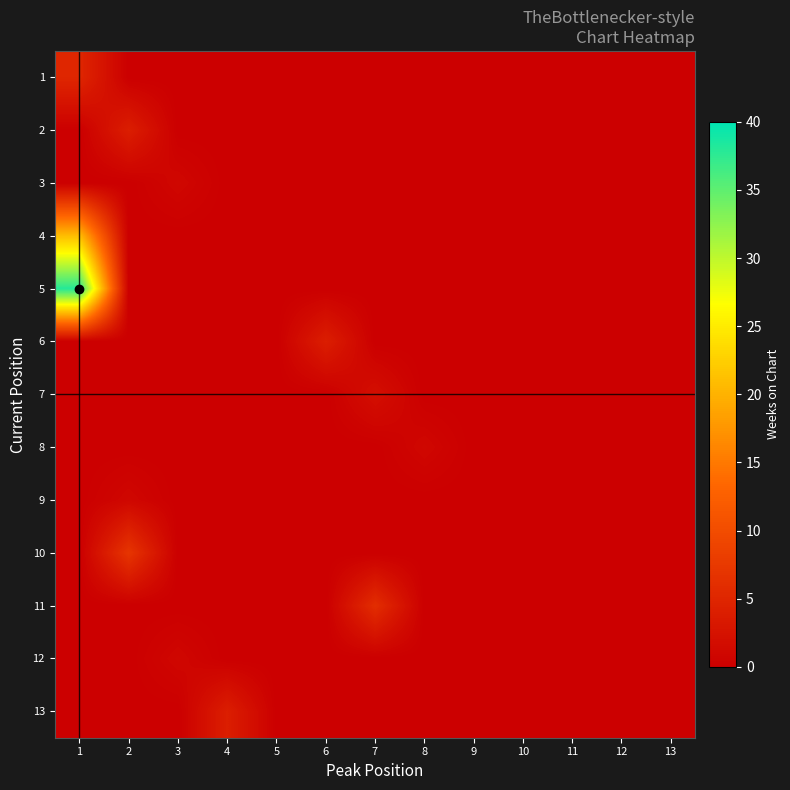

List the series in order of their peak value, highest first.

5, 4, 10, 11, 1, 2, 6, 13, 7, 3, 8, 9, 12